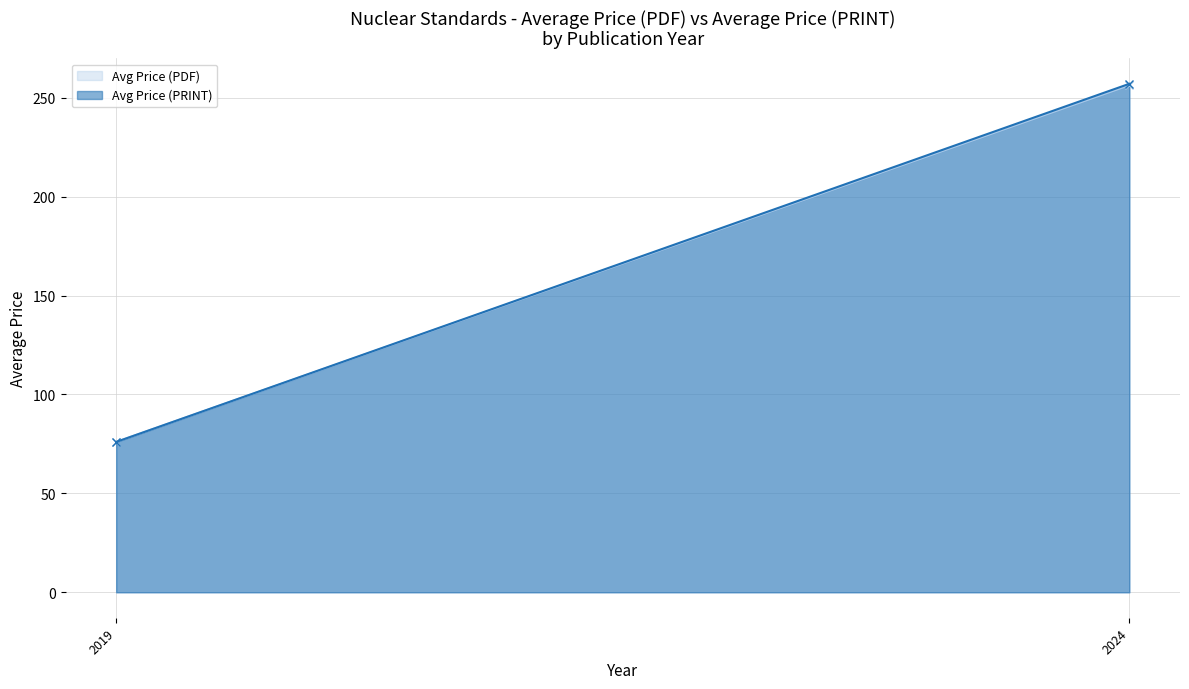

What are all the series names shown in the legend?

Avg Price (PDF), Avg Price (PRINT)